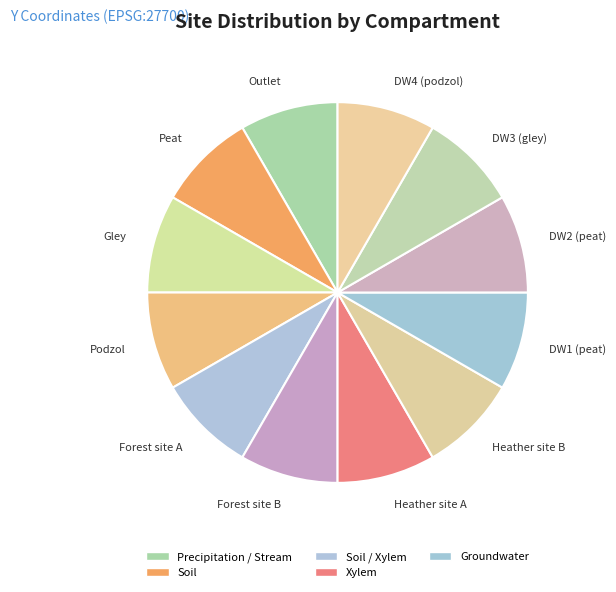

What is the ratio of the value at DW3 (gley) to the value at Podzol?

1.0